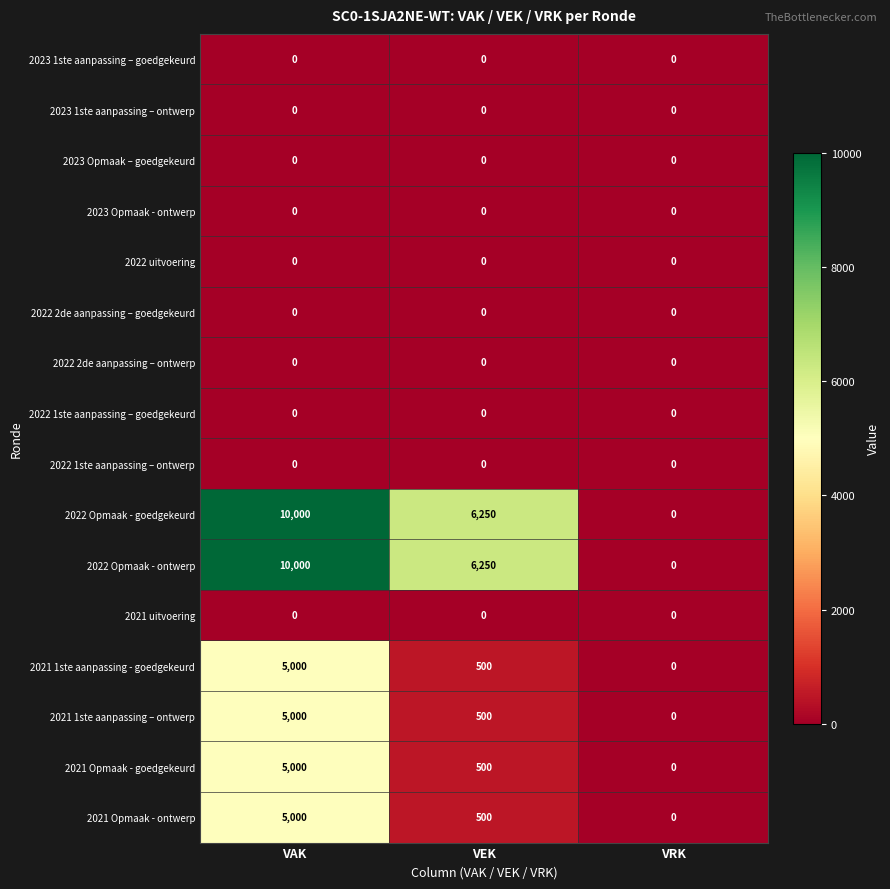

What is the spread (max minus min) of values at VEK?

6250